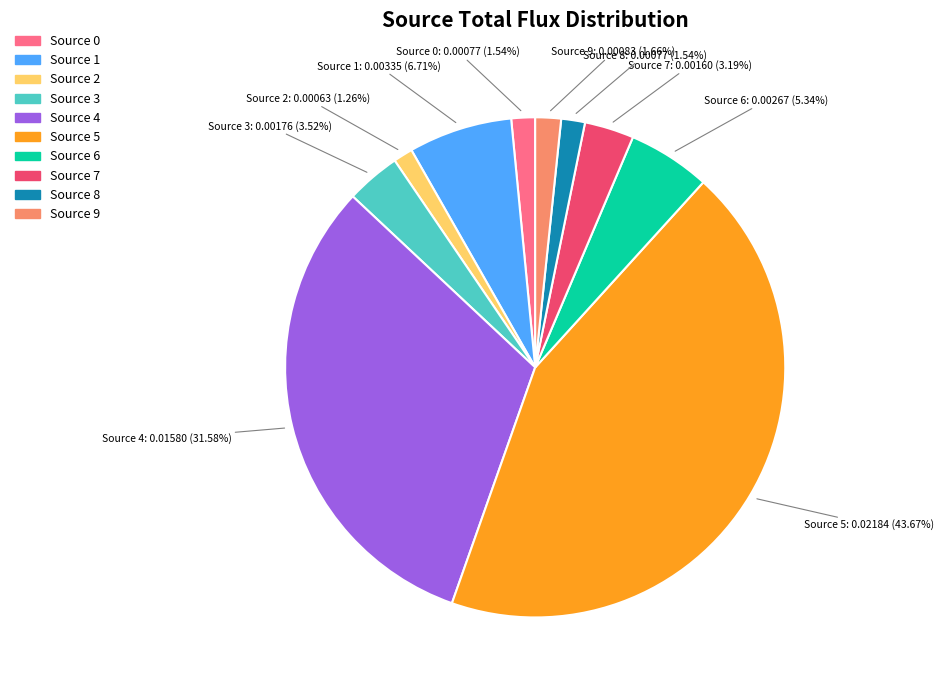

Does Source 2 account for over 50% of the chart?

No